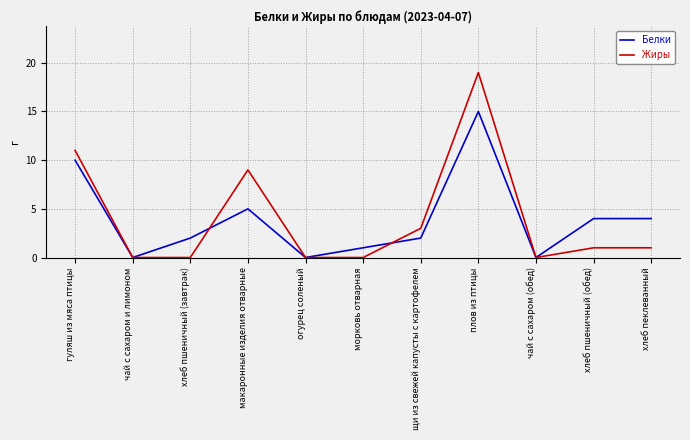

Rank the series at гуляш из мяса птицы from lowest to highest value.

Белки, Жиры